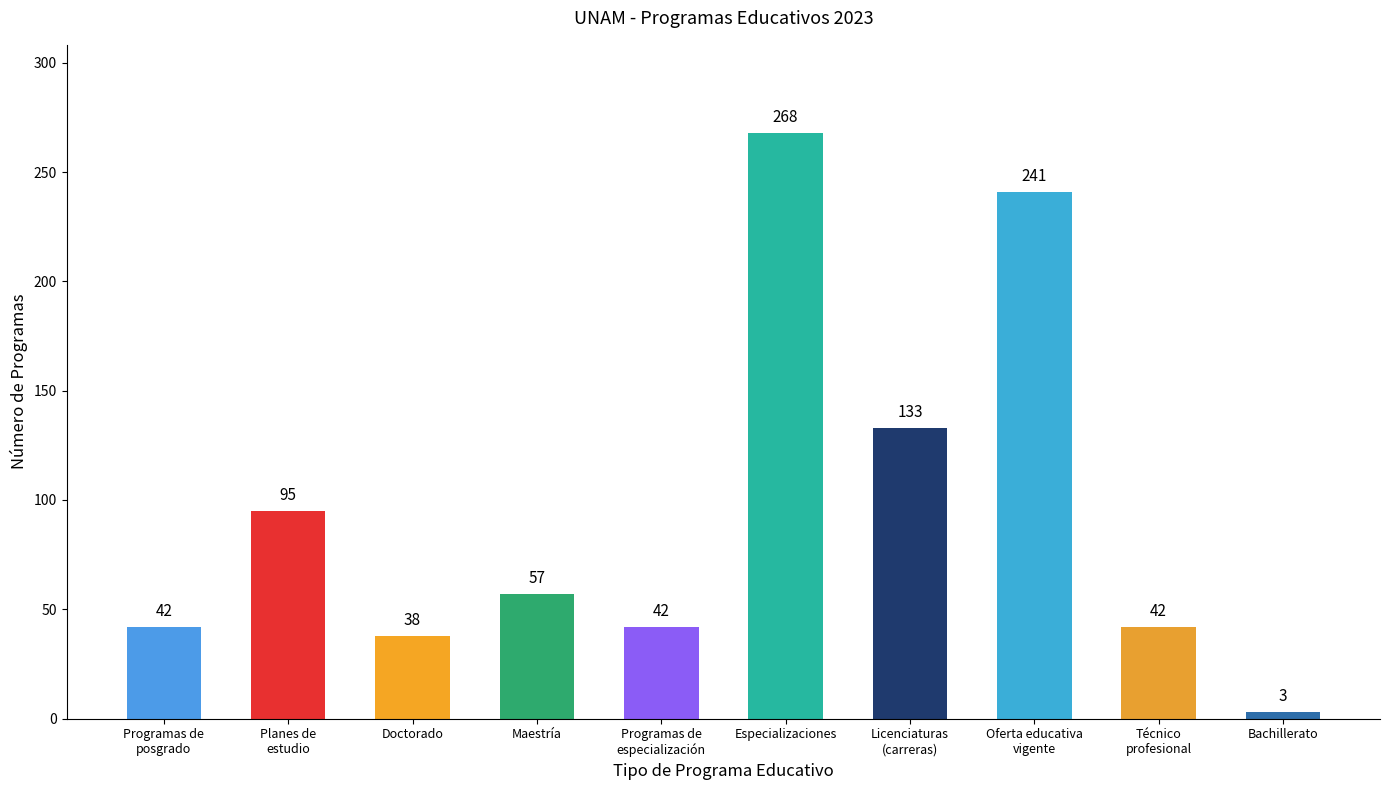

What is the ratio of the value at Planes de
estudio to the value at Doctorado?

2.5